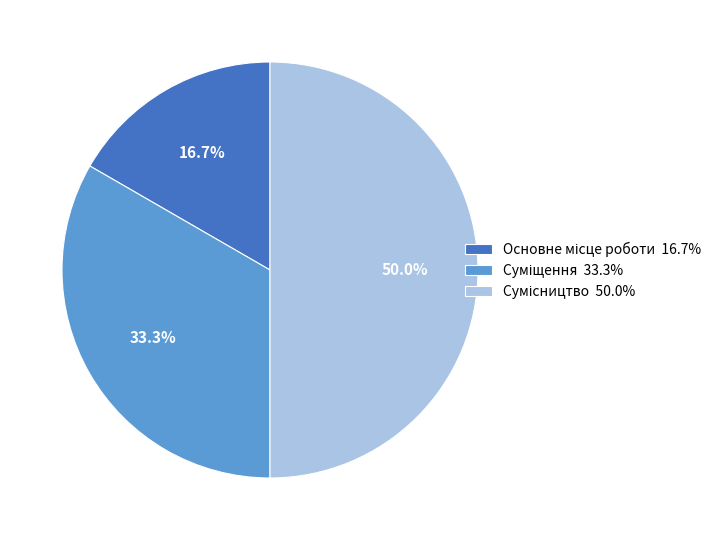

Which category has the smallest portion of the pie?

Основне місце роботи